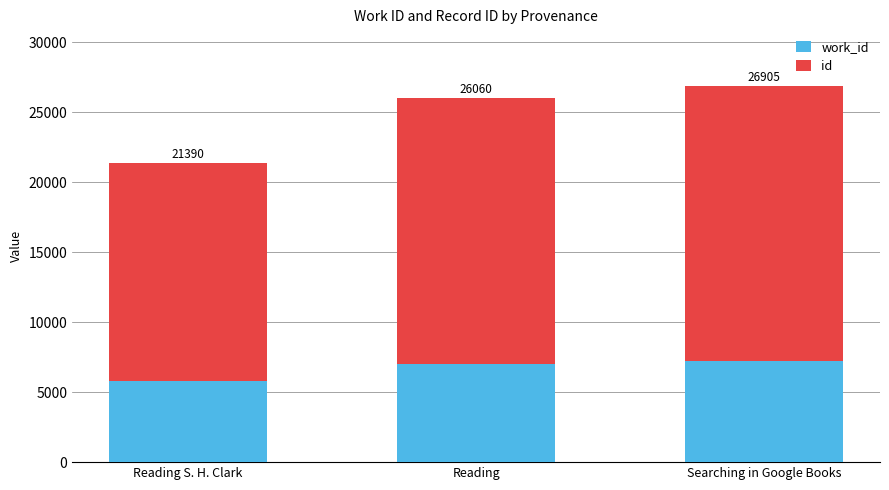

What are all the series names shown in the legend?

work_id, id